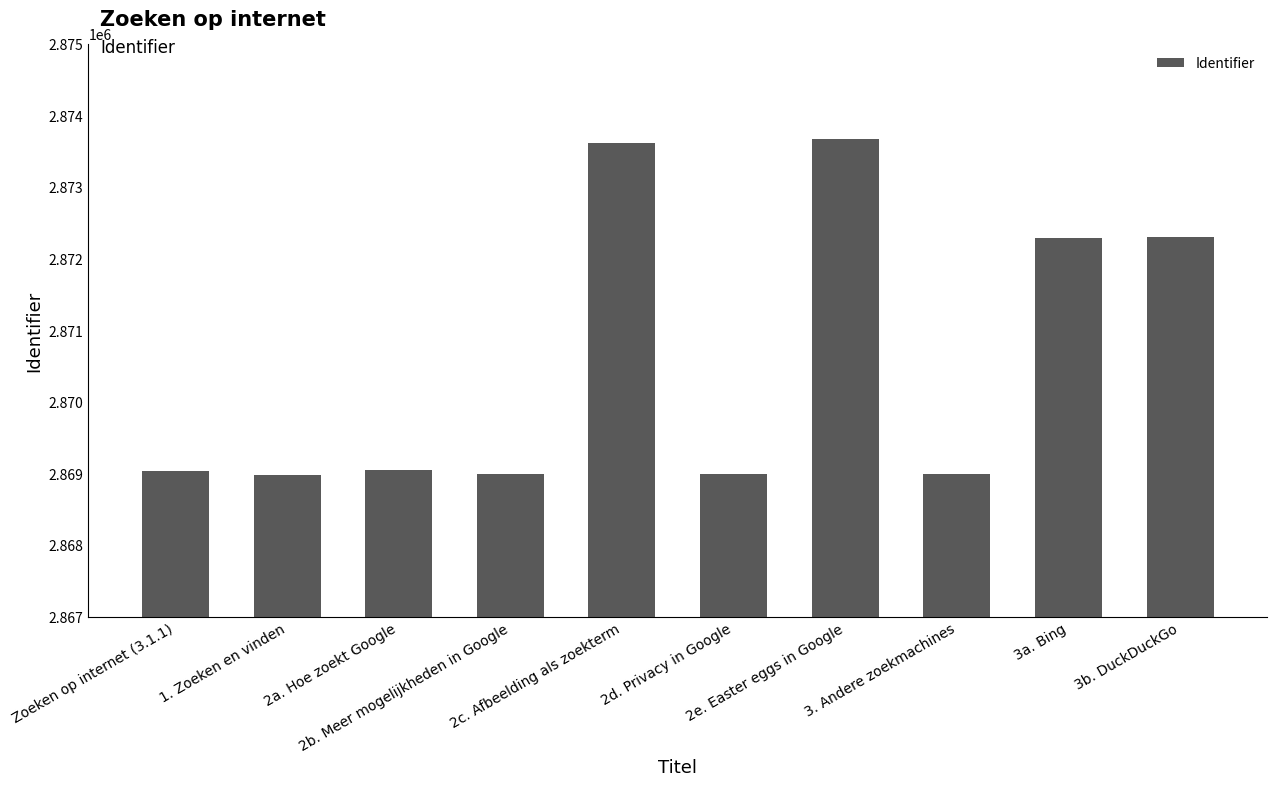

What is the value of the 7th bar from the left?

2873672